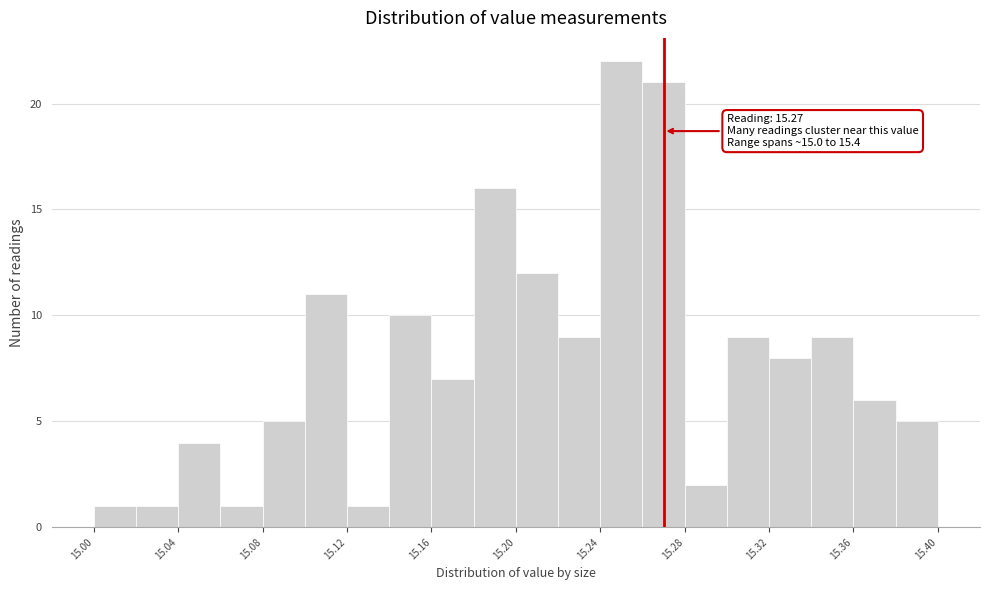

Over which range of the x-axis is the bar tallest?

15.24 to 15.26